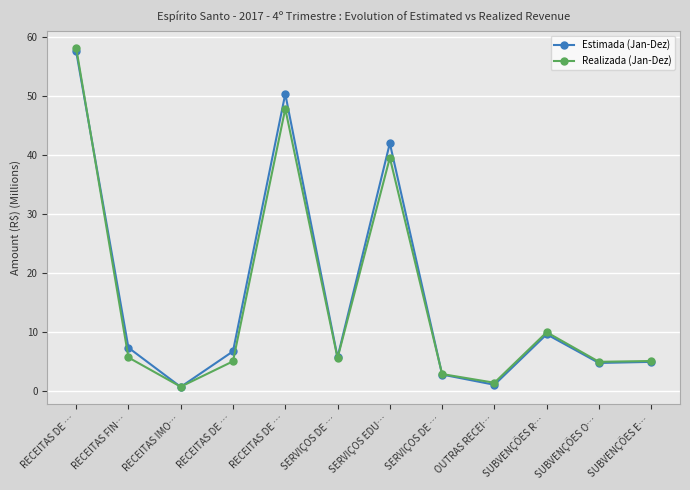

Count the number of data series in this chart.

2